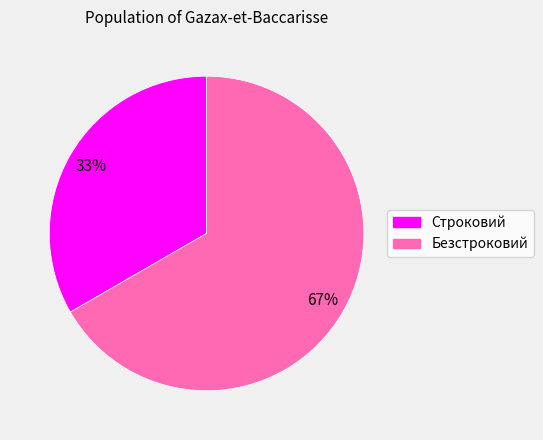

To the nearest percent, what is the average slice percentage?

50%